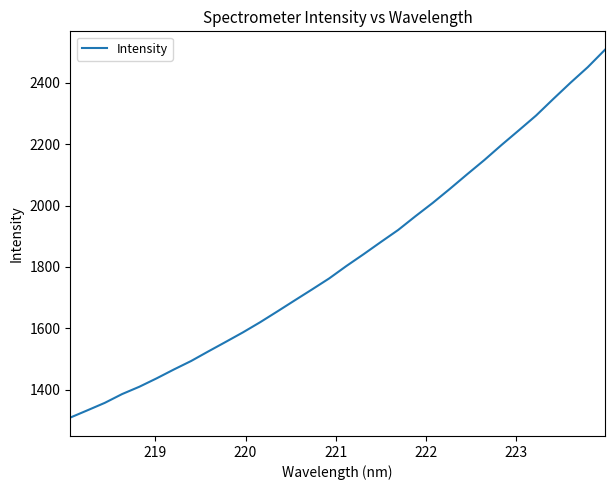

What is the smallest value displayed?

1309.4